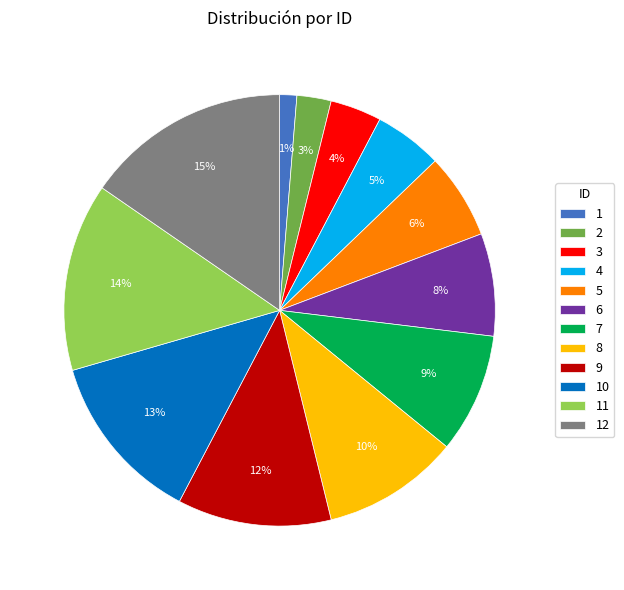

Does 6 represent more than half of the total?

No